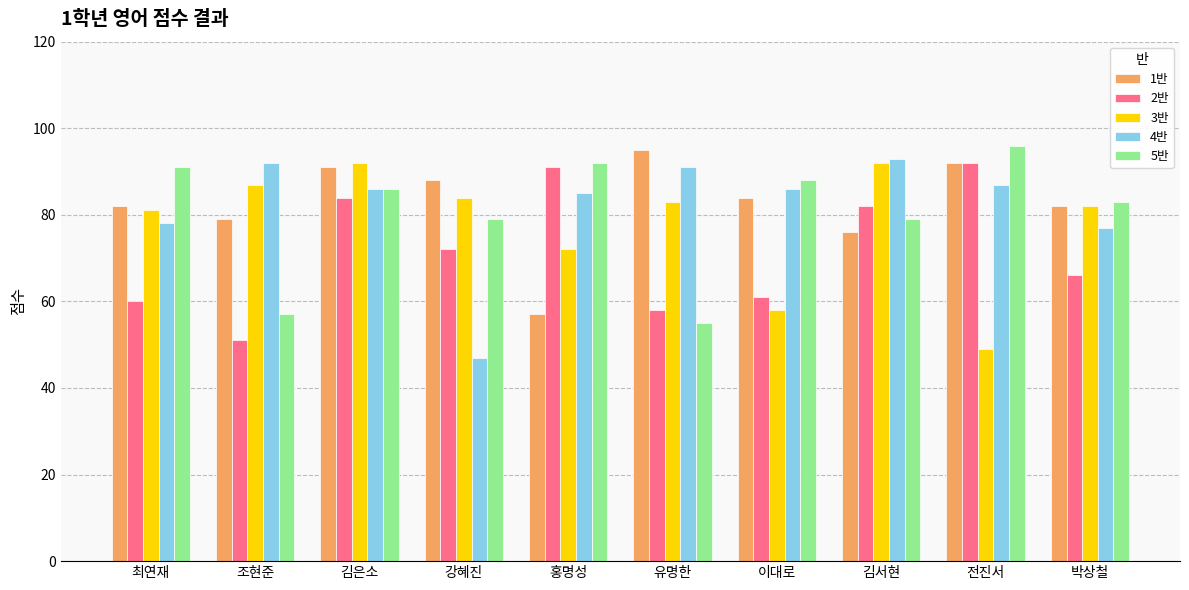

What is the difference between the maximum and minimum values in the 2반 series?

41